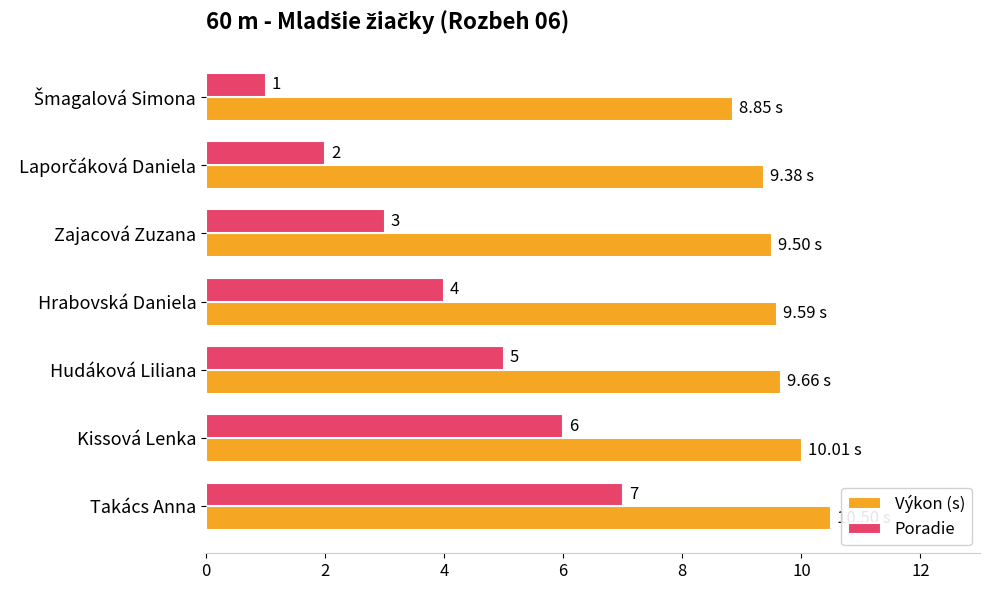

How many series are shown in this chart?

2